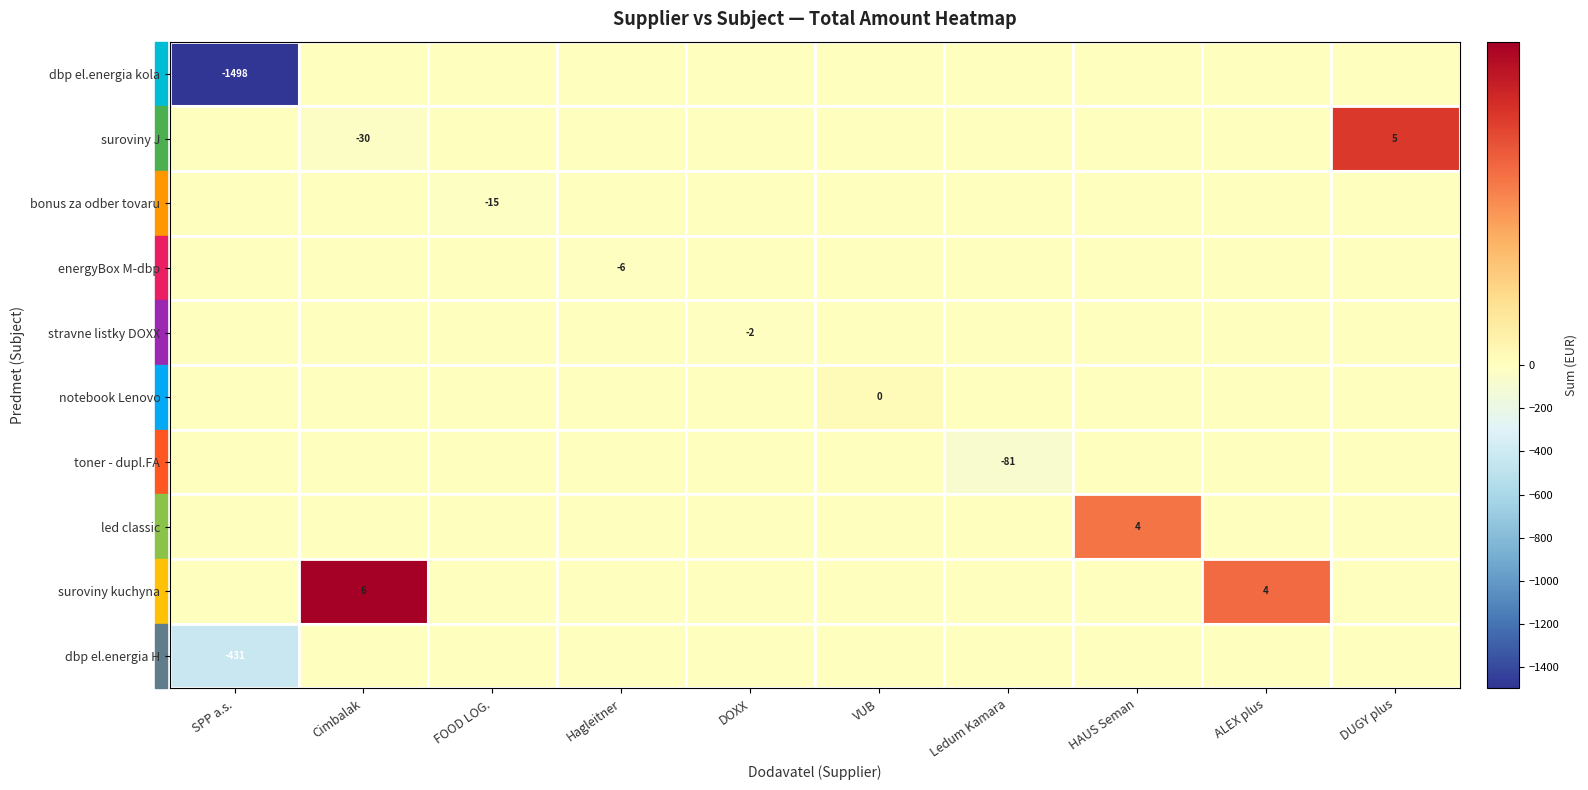

How many categories are shown in the chart?

10